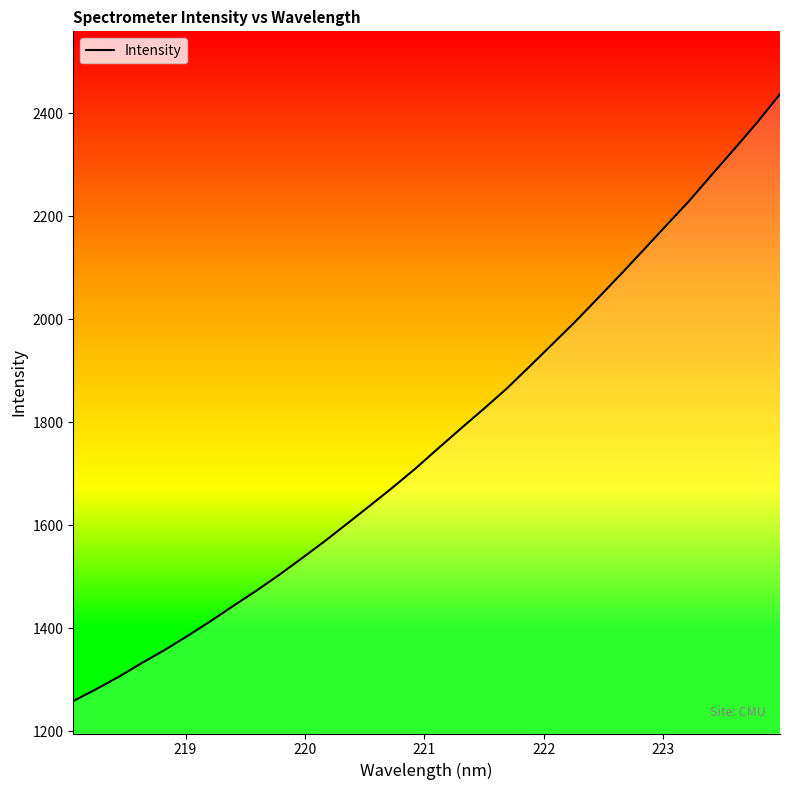

What is the minimum value shown in the chart?

1258.9